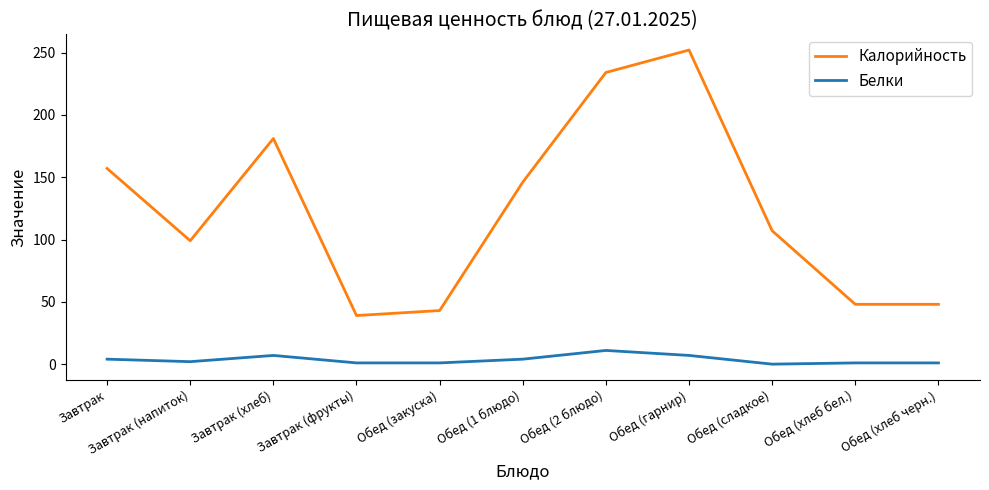

At which category is the sum across all series the highest?

Обед (гарнир)